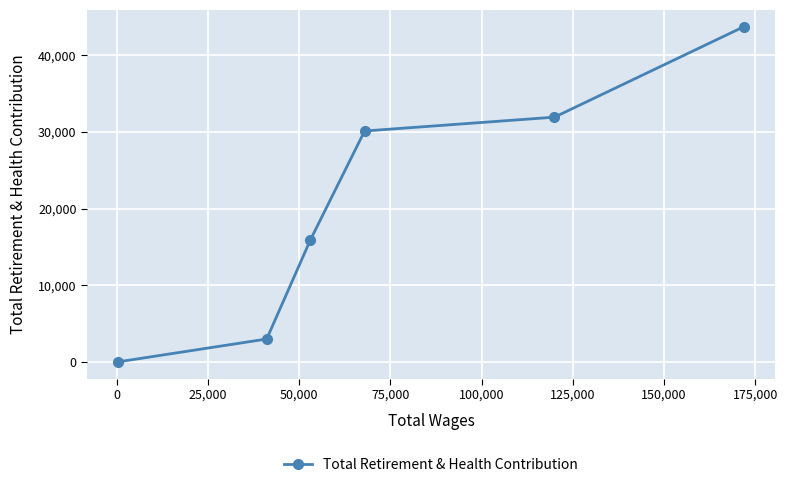

What is the greatest value displayed?

43749